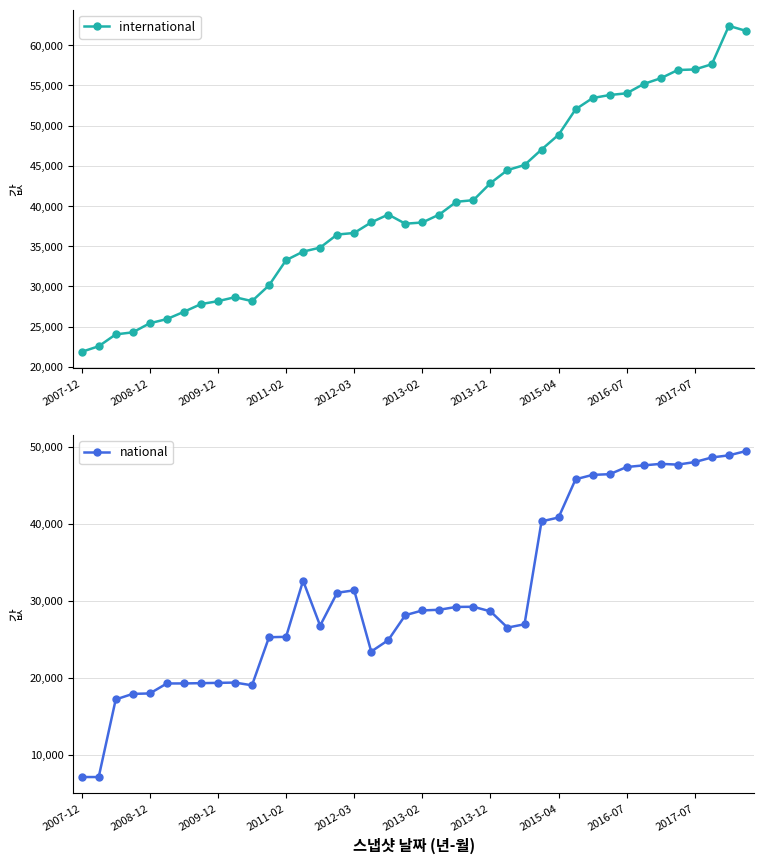

What is the highest value of the international series?

62412